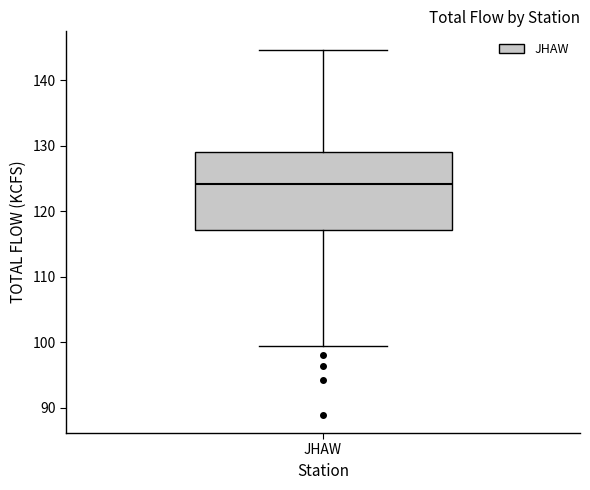

Where does the lower whisker of the box for JHAW end on the y-axis? The values are not printed on the chart, so give them approximately, as read against the axis.

99